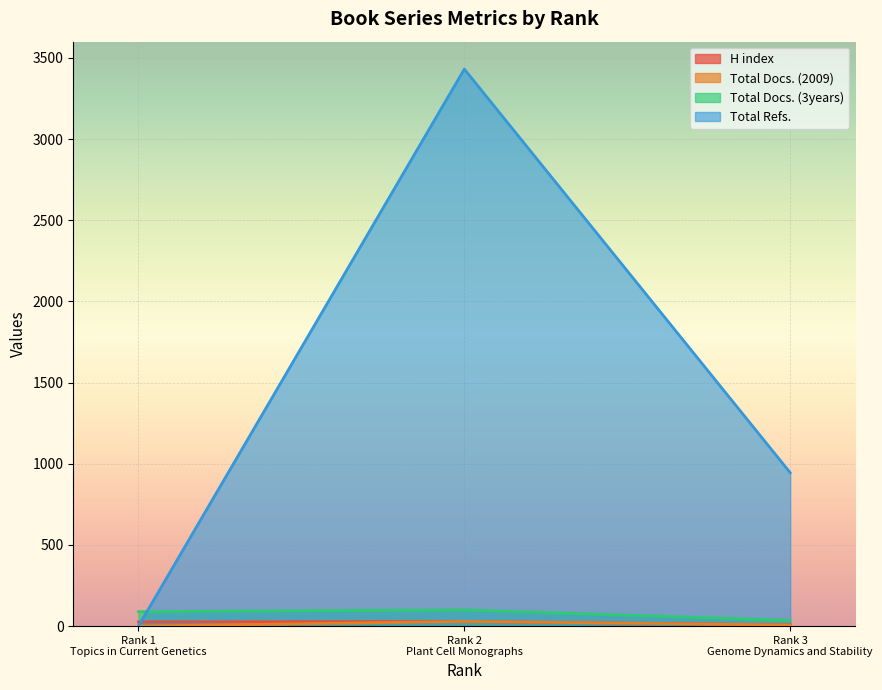

Count the Total Refs. values in the range 0 to 3431.

3